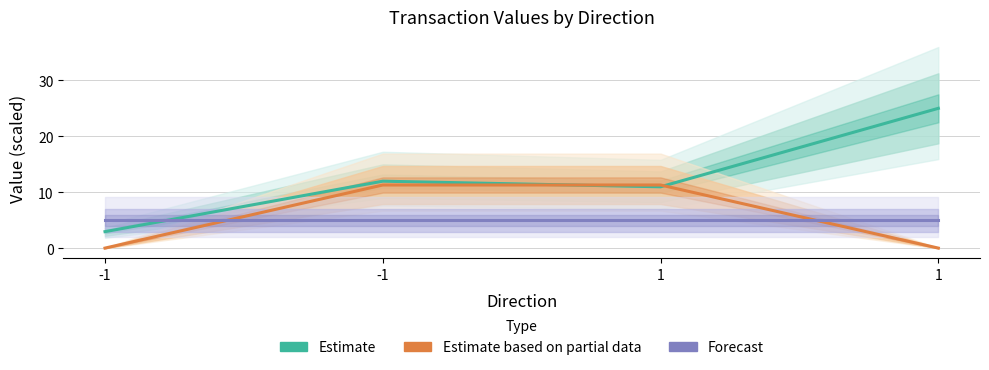

Is it true that Forecast equals 5.0 at -1?

True